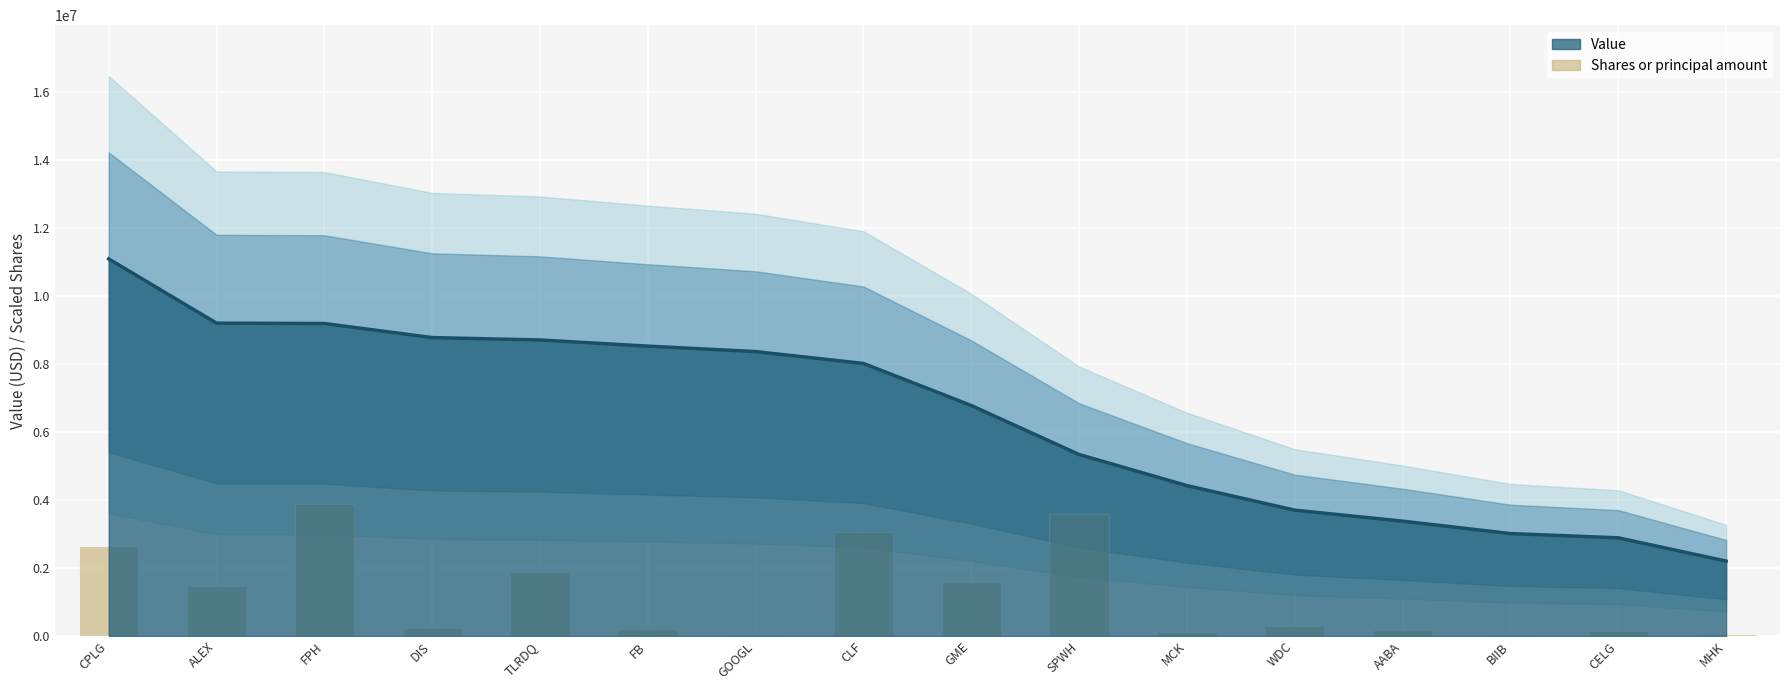

Which label corresponds to the smallest value in the chart?

GOOGL